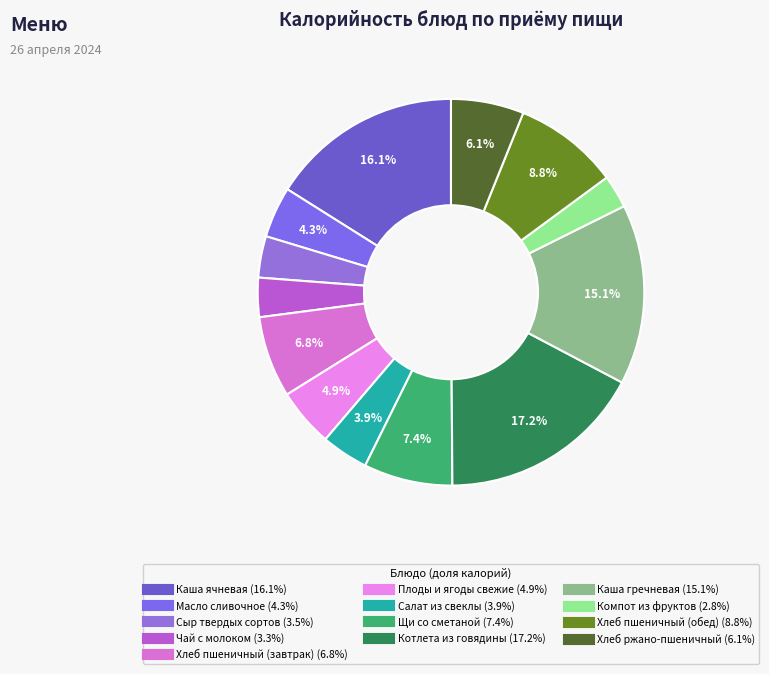

Is it true that Котлета из говядины is 28% of the pie?

False